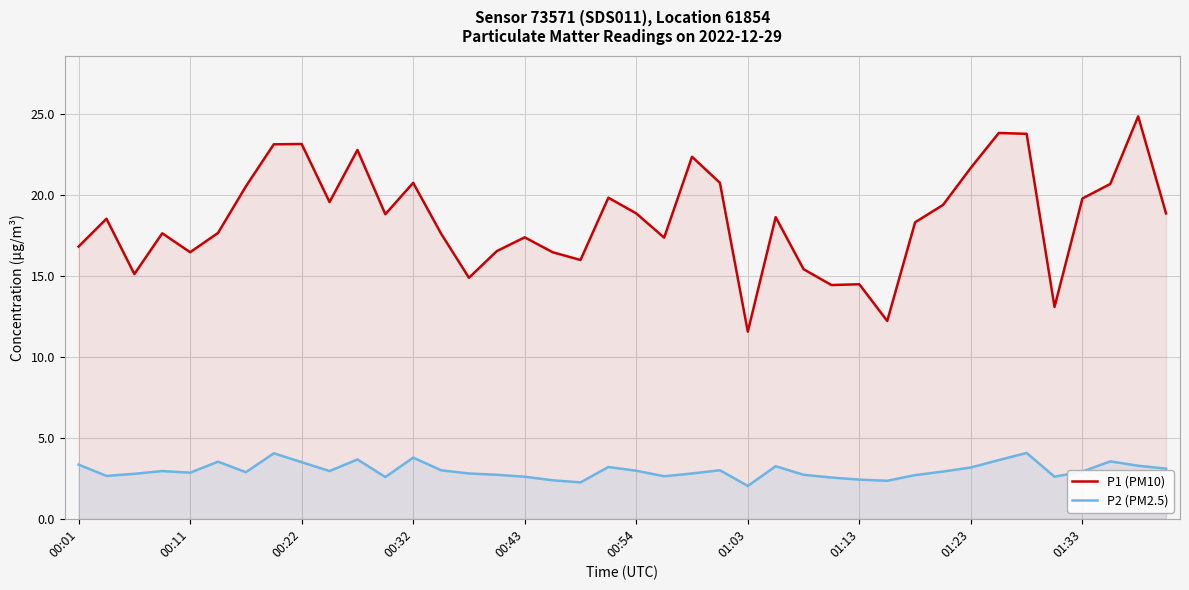

What is the difference between the maximum and minimum values in the P1 (PM10) series?

13.3